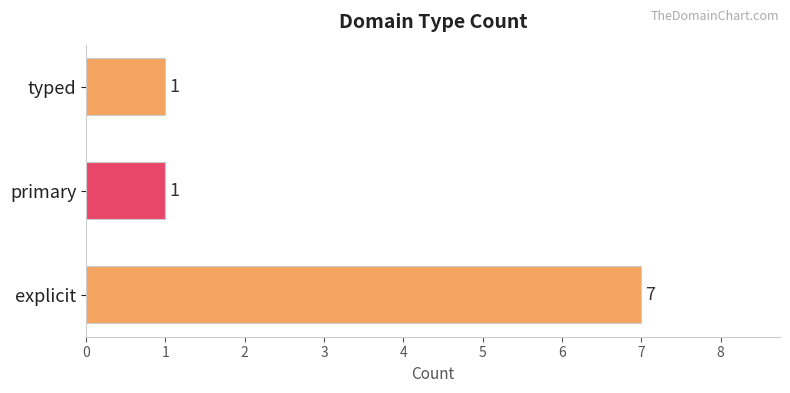

Reading bottom to top, transcribe all the data shown in this chart.

explicit=7	primary=1	typed=1